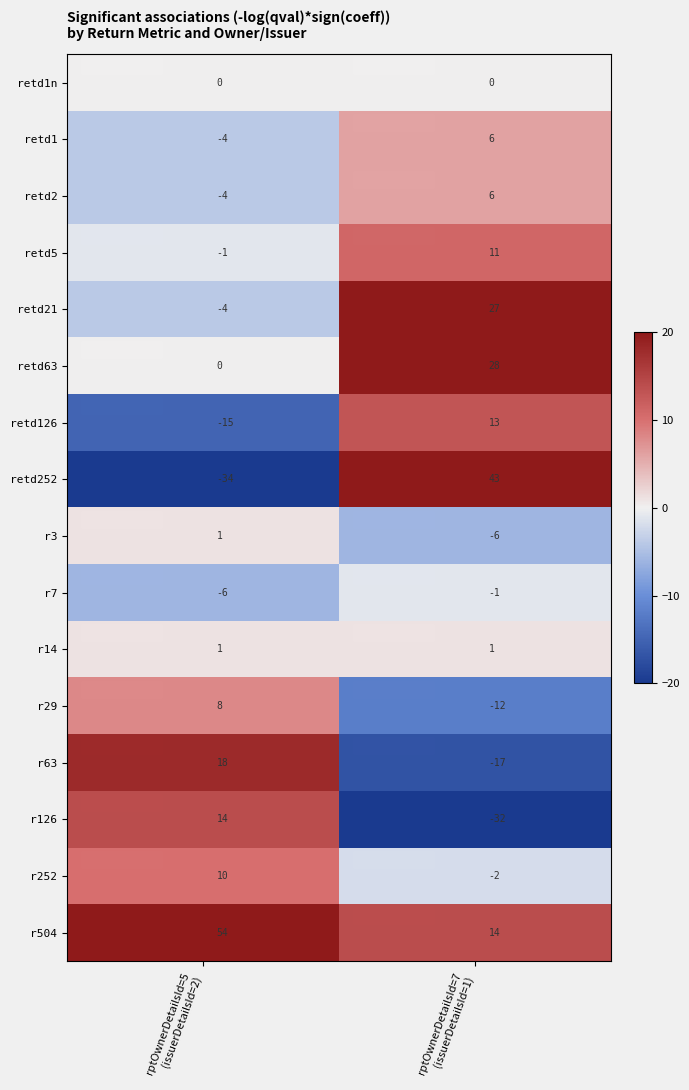

What is the highest value of the r126 series?

14